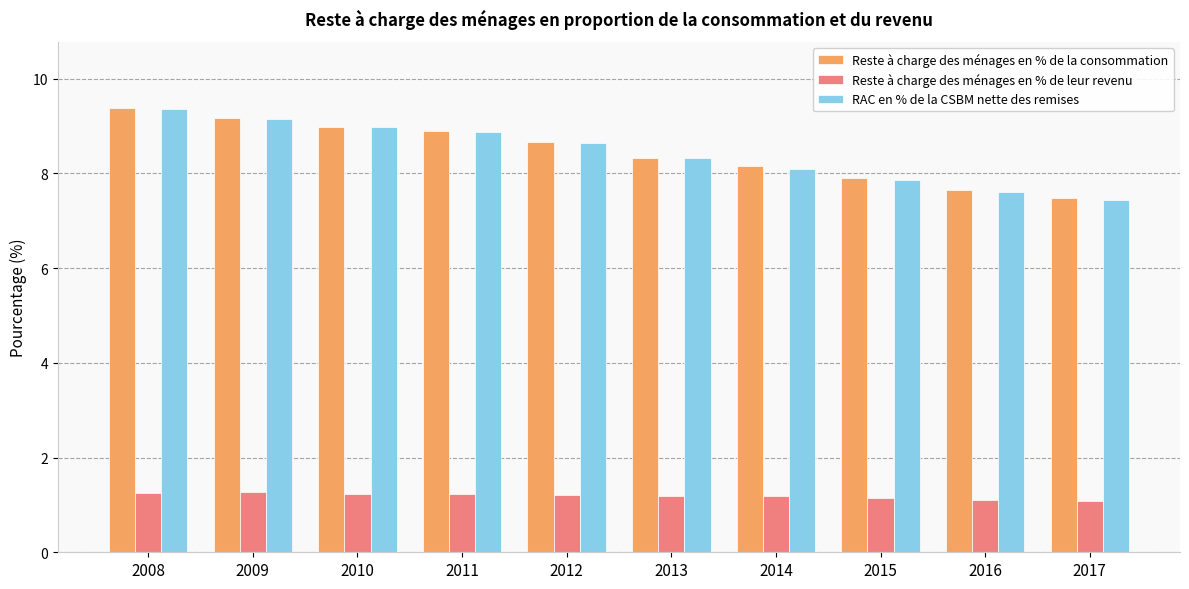

The value of Reste à charge des ménages en % de la consommation at 2011 is 6.2. True or false?

False